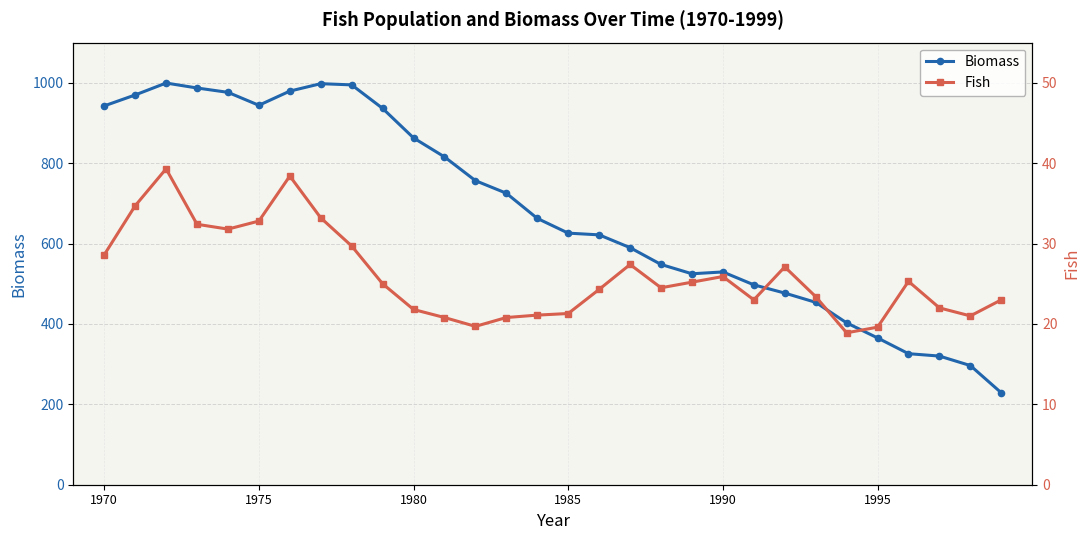

What is the difference between the maximum and minimum values in the Fish series?

20.4